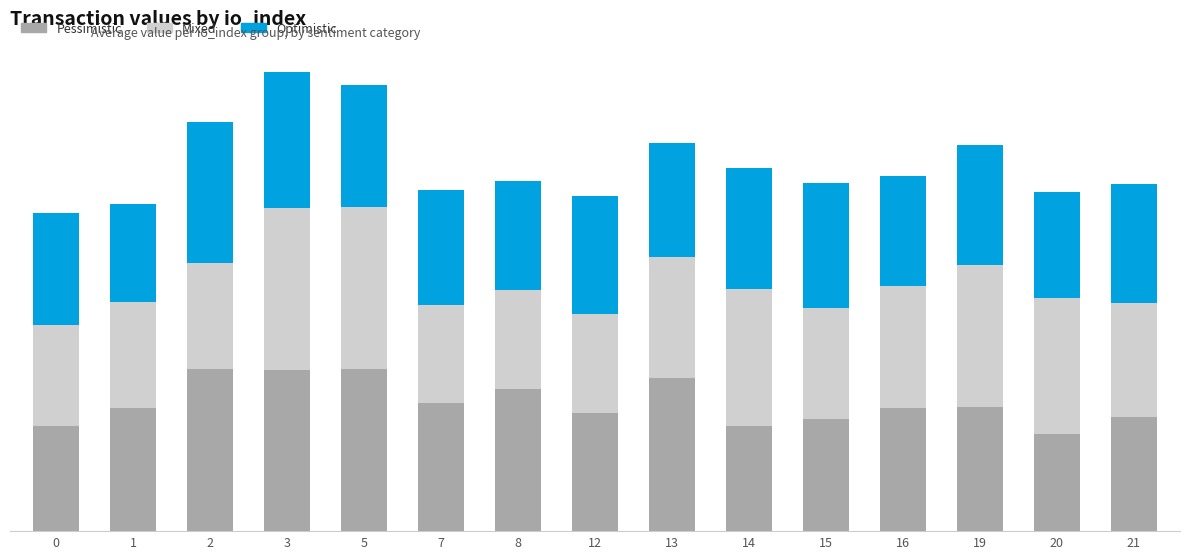

What is the sum of the Optimistic values at 3 and 12?

0.5